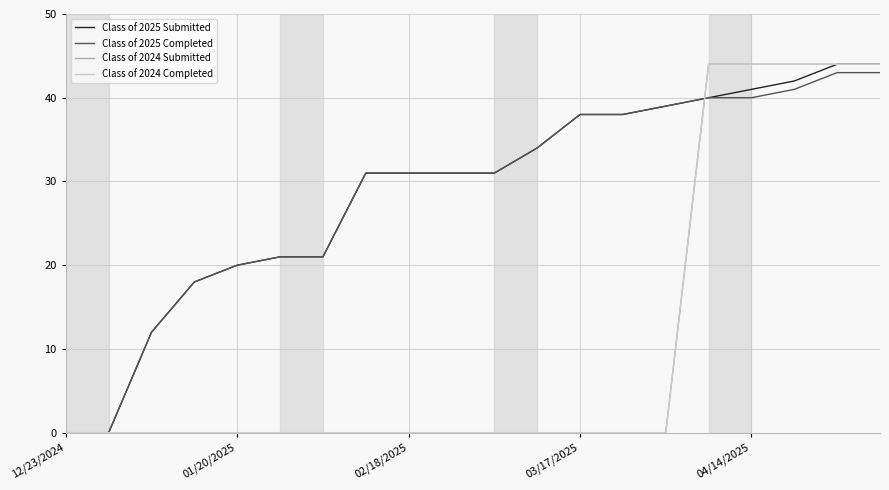

How many lines are shown in the chart?

4